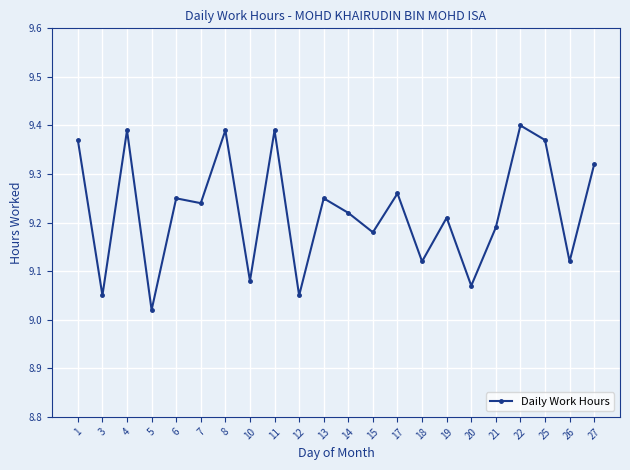

At which category does the chart reach its minimum across all series?

5